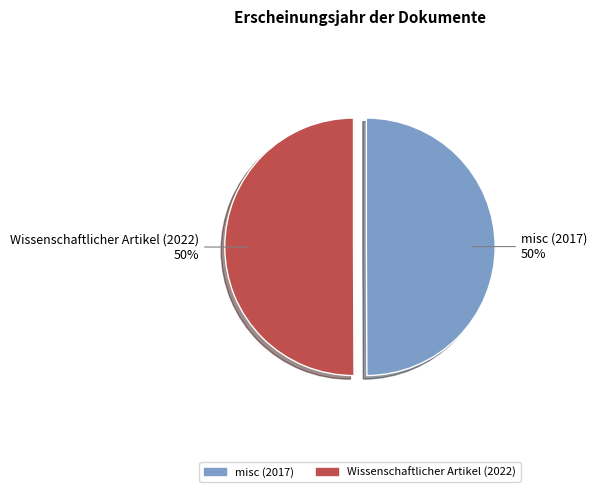

How many segments does this pie chart have?

2